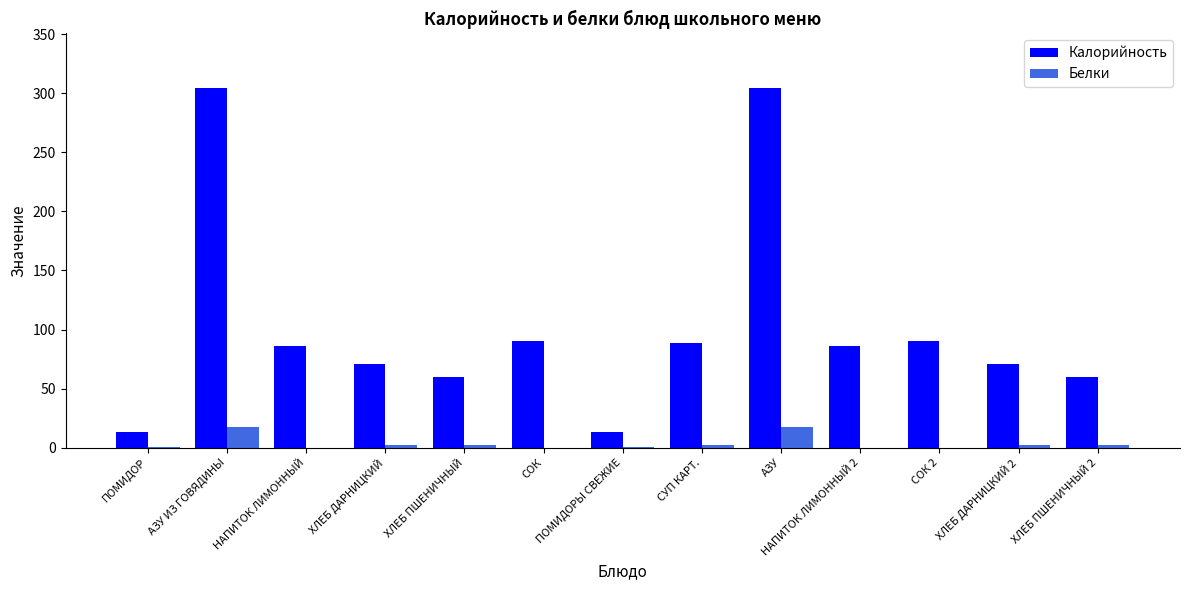

The Калорийность series shows 86.0 at НАПИТОК ЛИМОННЫЙ. True or false?

True